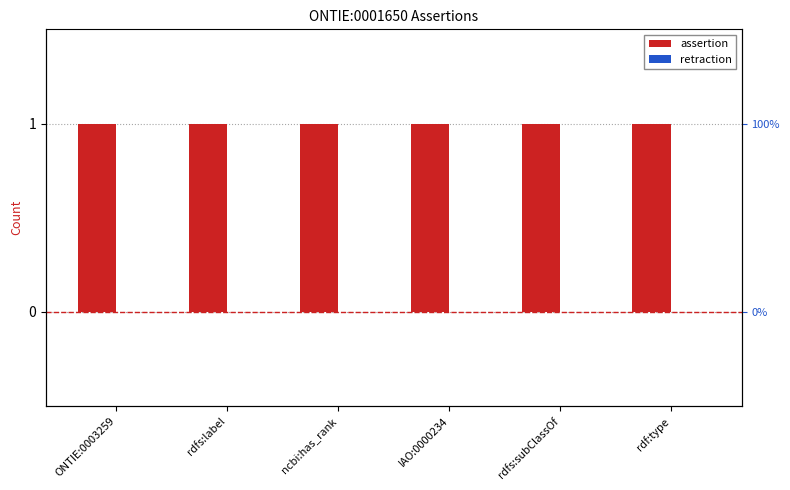

True or false: assertion has a value of 0 at rdfs:label.

False